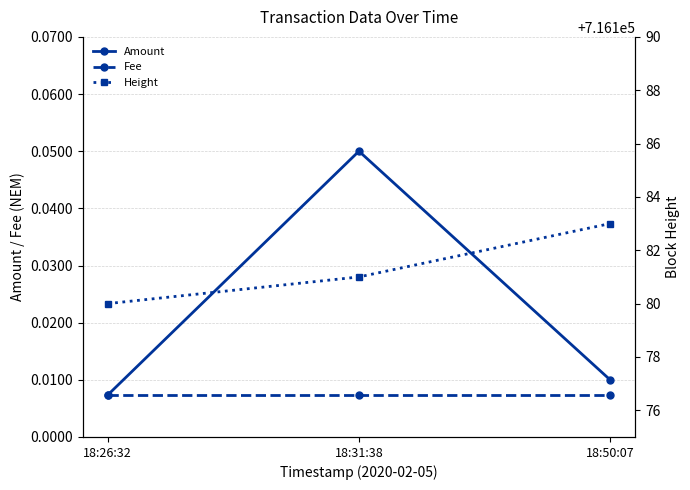

The value of Height at 18:31:38 is 716181.0. True or false?

True